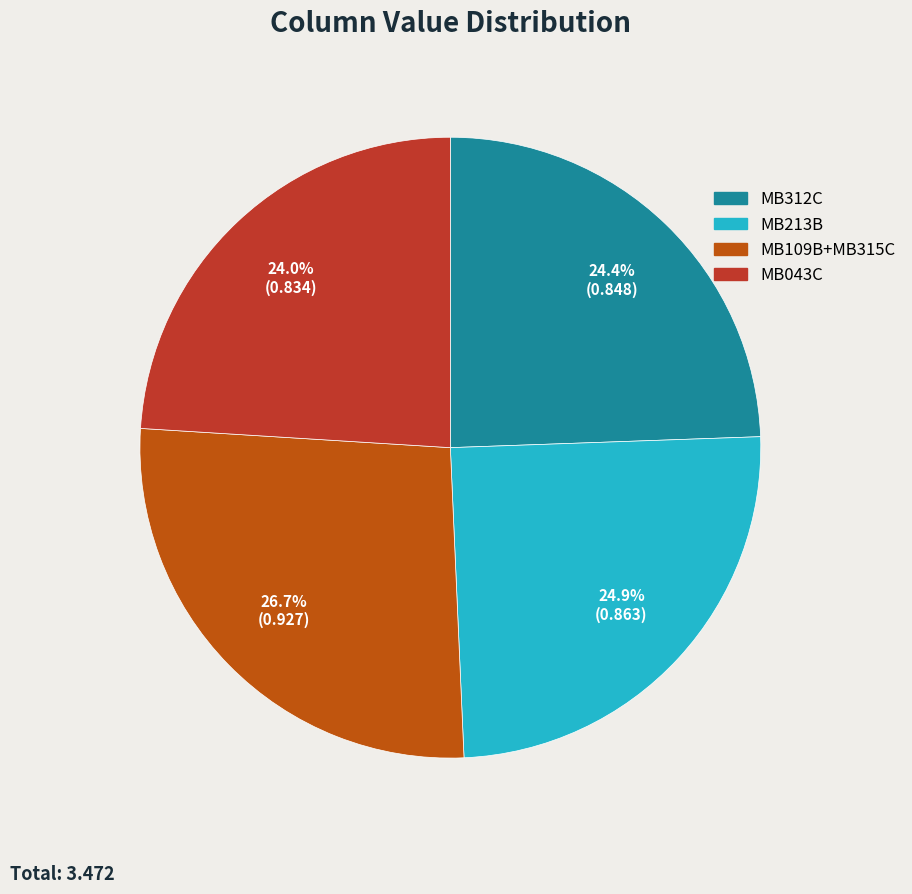

Is there a majority slice in this chart?

No